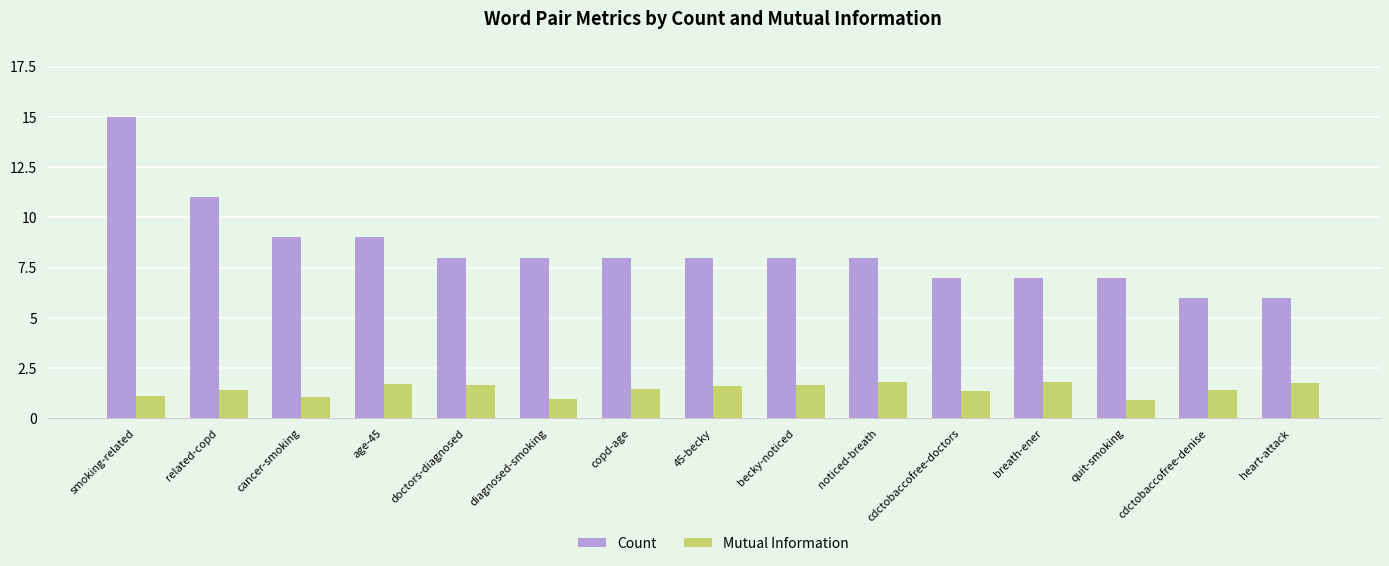

How many bars are there in each group?

2